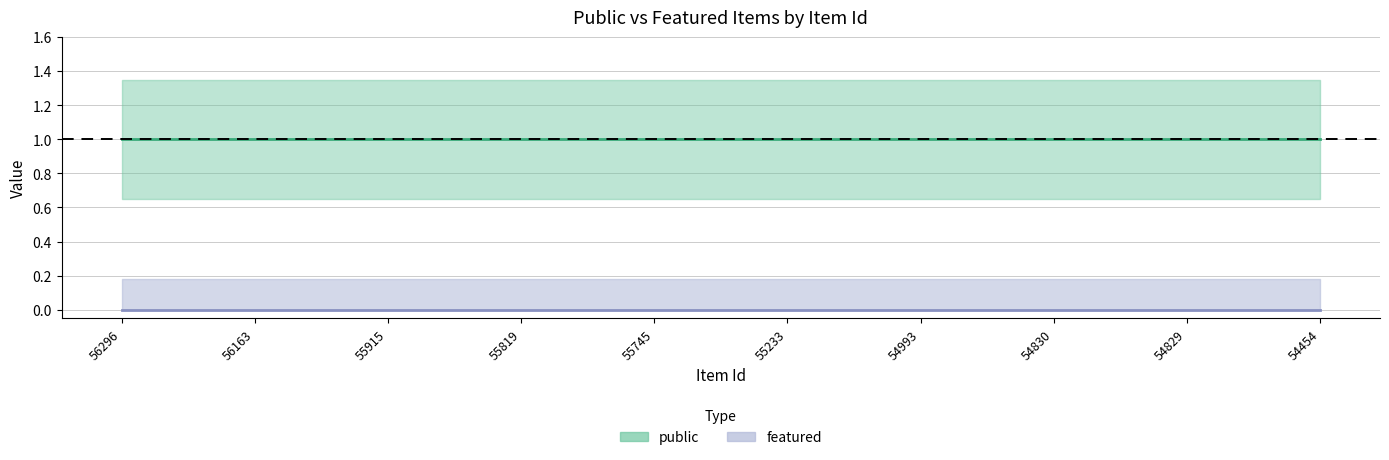

Rank the categories by public value from highest to lowest.

56296, 56163, 55915, 55819, 55745, 55233, 54993, 54830, 54829, 54454